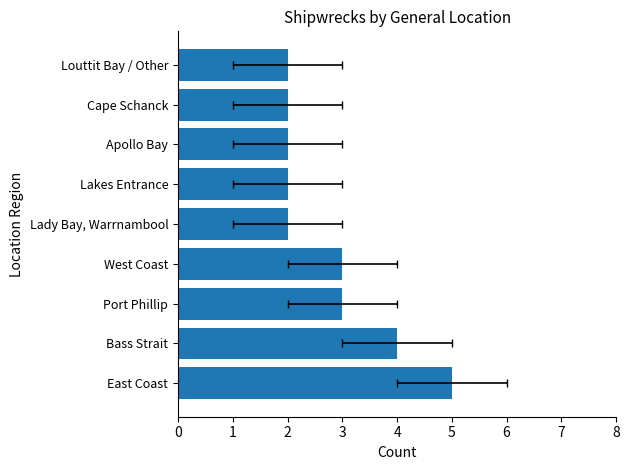

Count the number of values greater than 2.

4